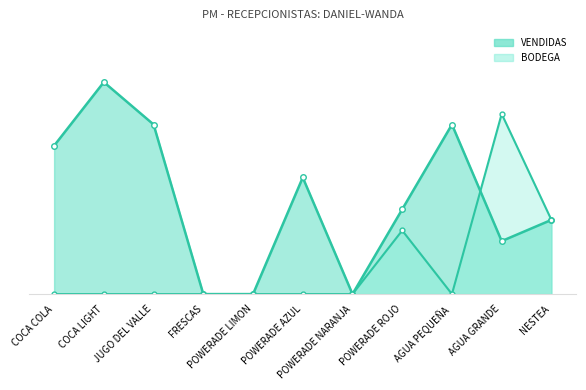

Where do BODEGA_line and VENDIDAS_line first cross each other?

AGUA PEQUEÑA and AGUA GRANDE